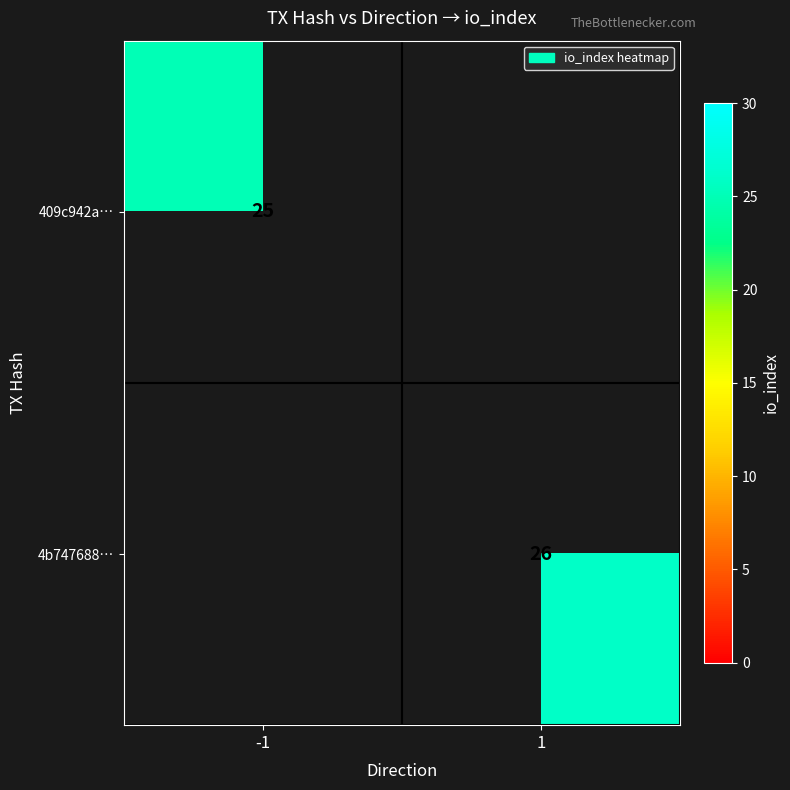

True or false: 409c942a… has a value of 25 at -1.

True